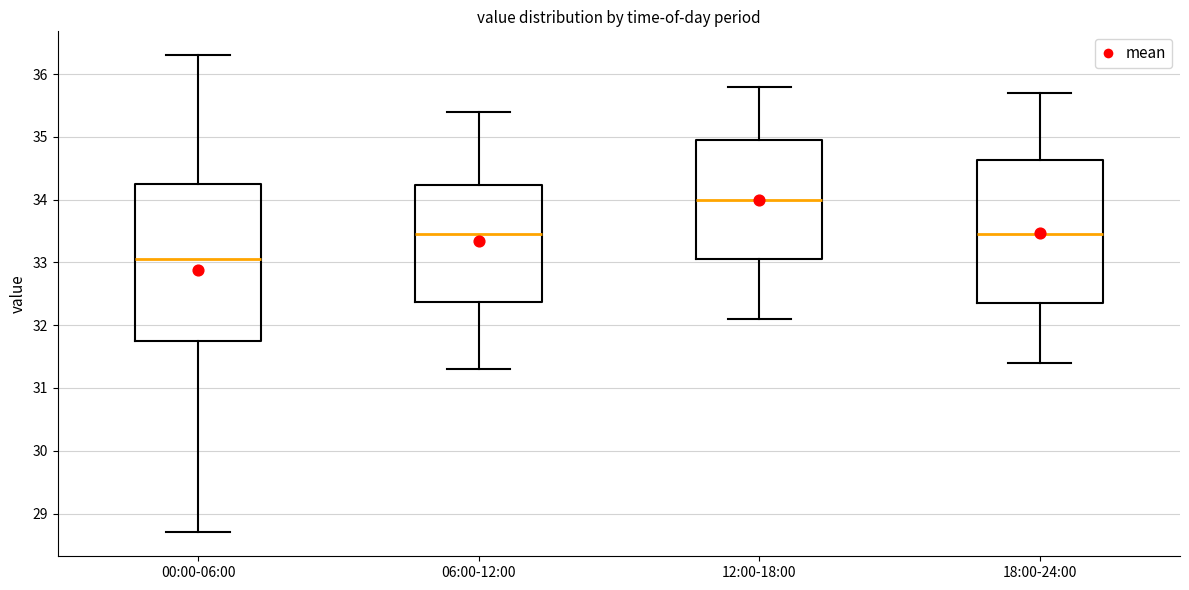

Which box is the tallest, from its lower edge to its upper edge?

00:00-06:00